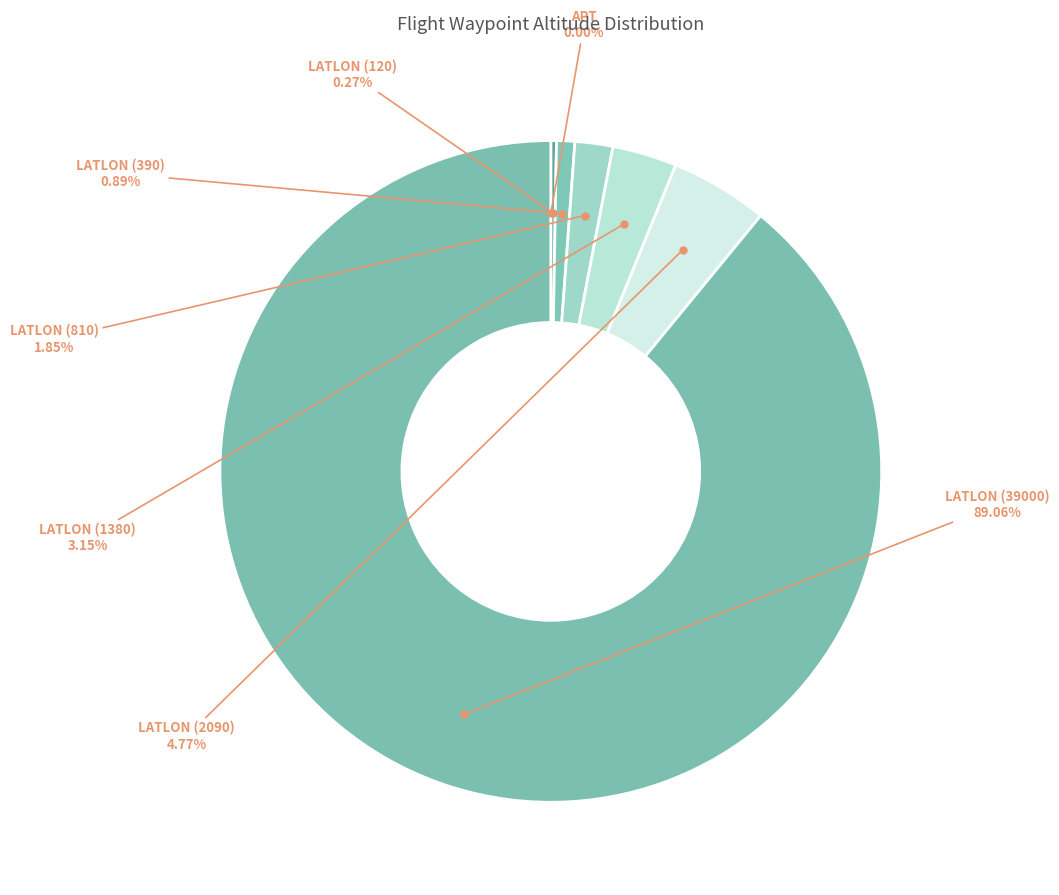

To the nearest percent, what is the average slice percentage?

14%